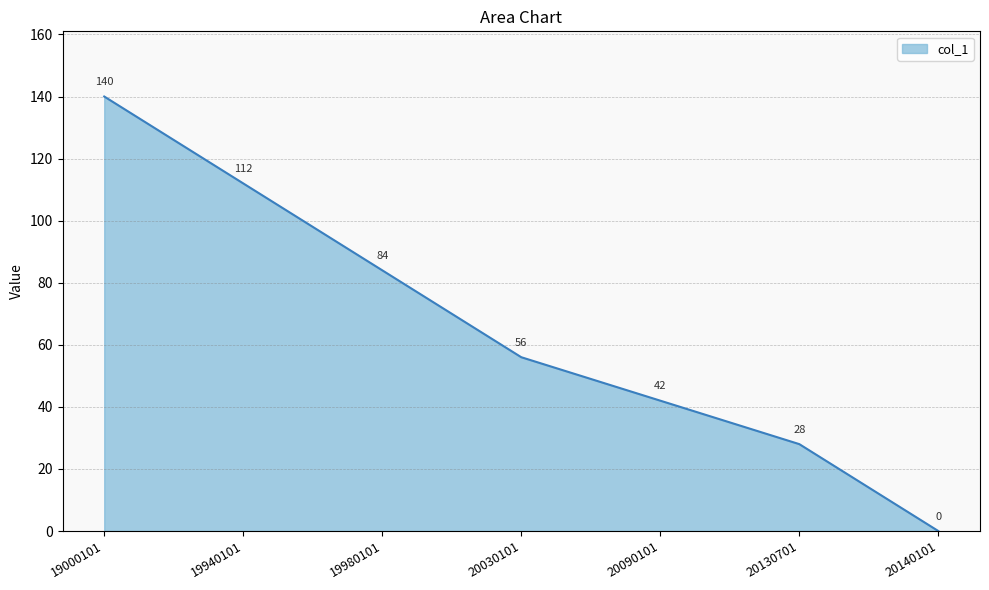

Is it true that the value at 19000101 is 140?

True